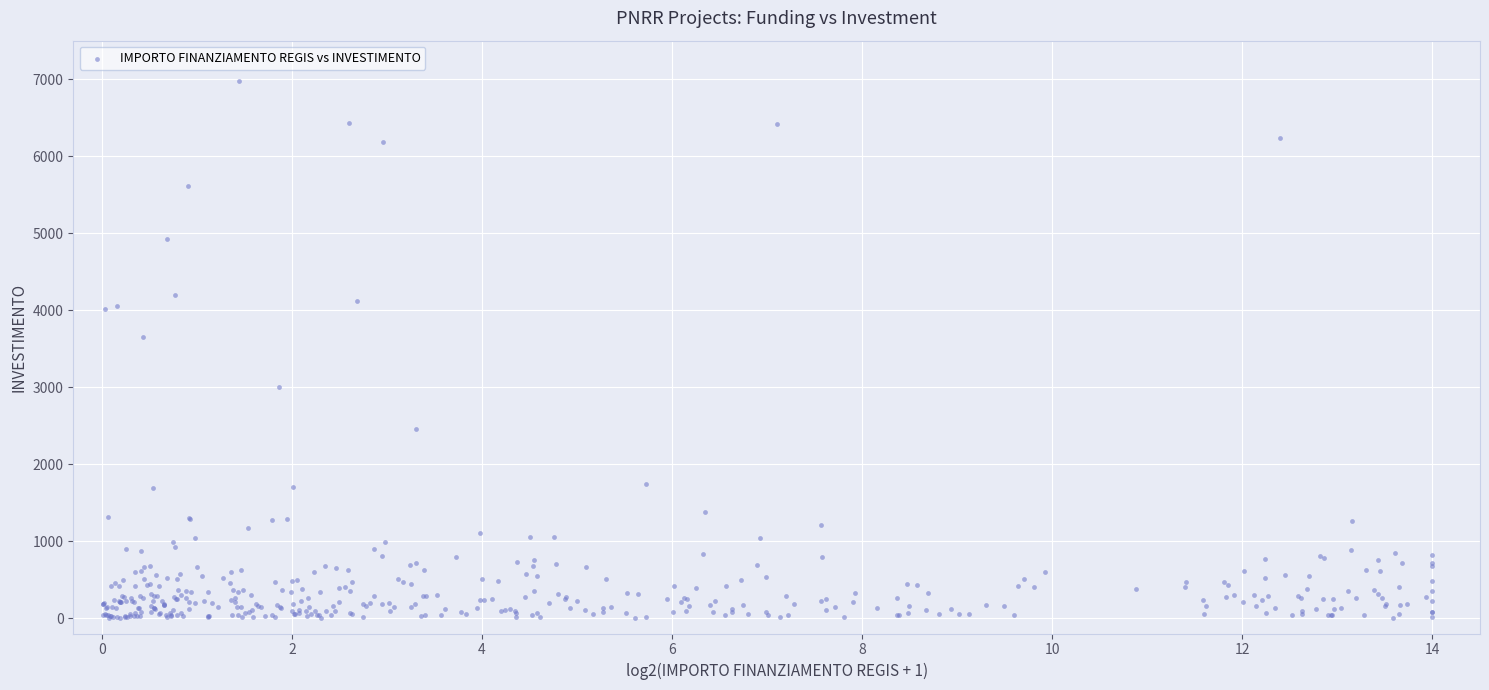

What Y value in the scatter plot is closest to 3491?

3651.4